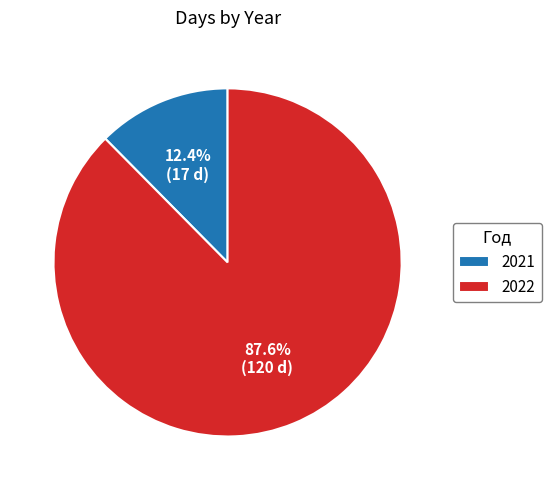

How many segments does this pie chart have?

2